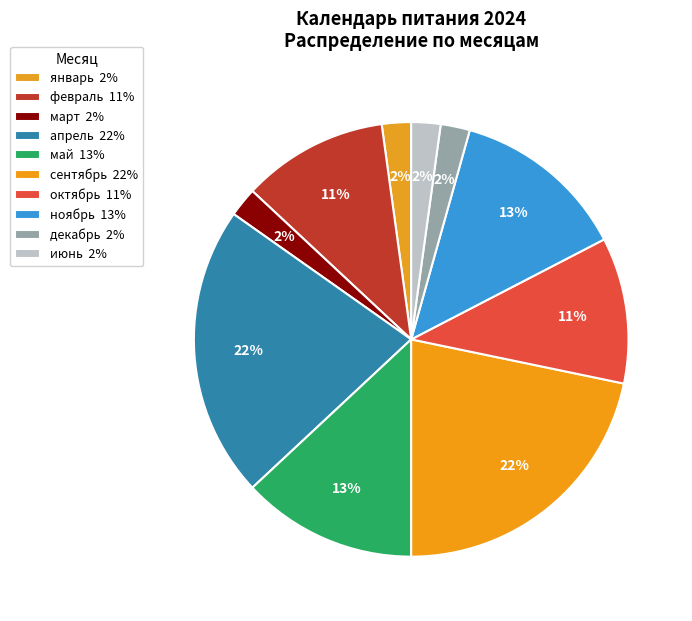

Which category has the smallest portion of the pie?

январь